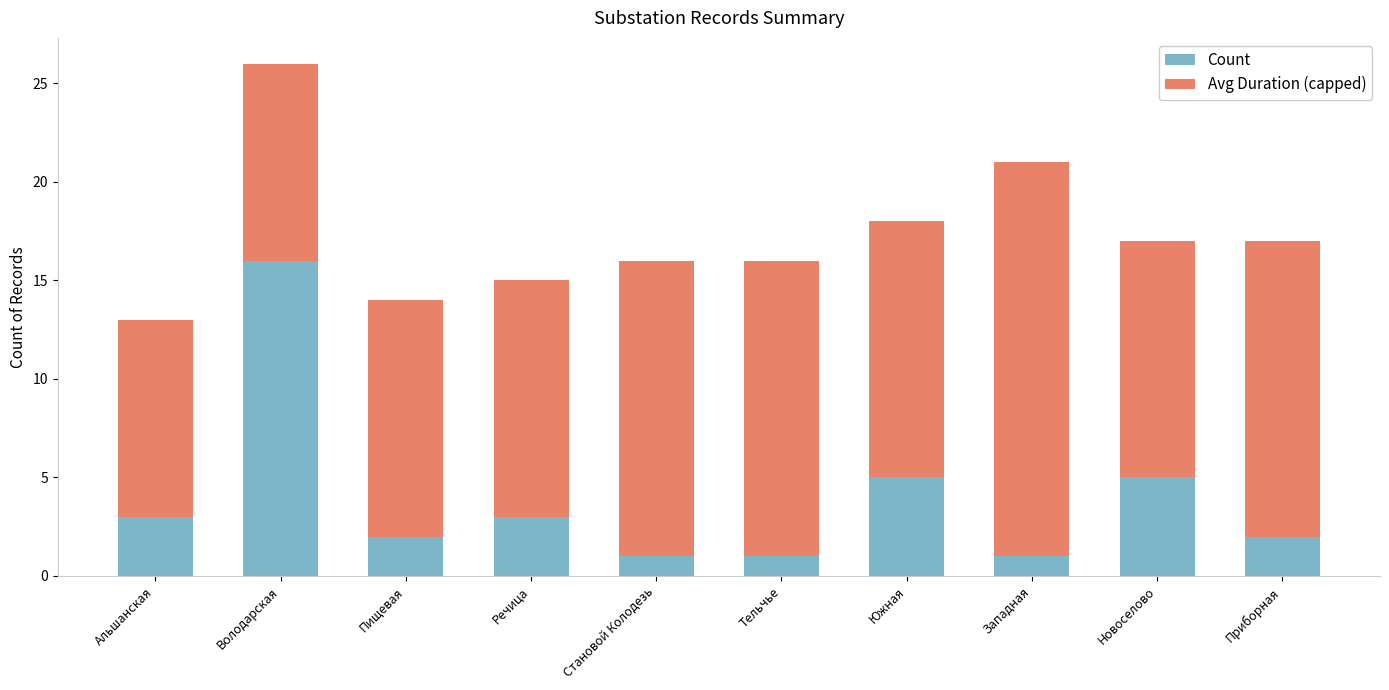

The value of Count at Новоселово is 7. True or false?

False